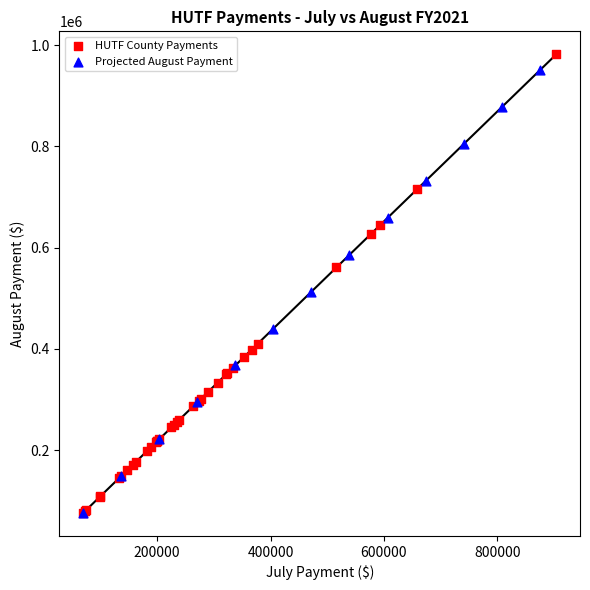

Which series has the widest spread of Y values?

HUTF County Payments